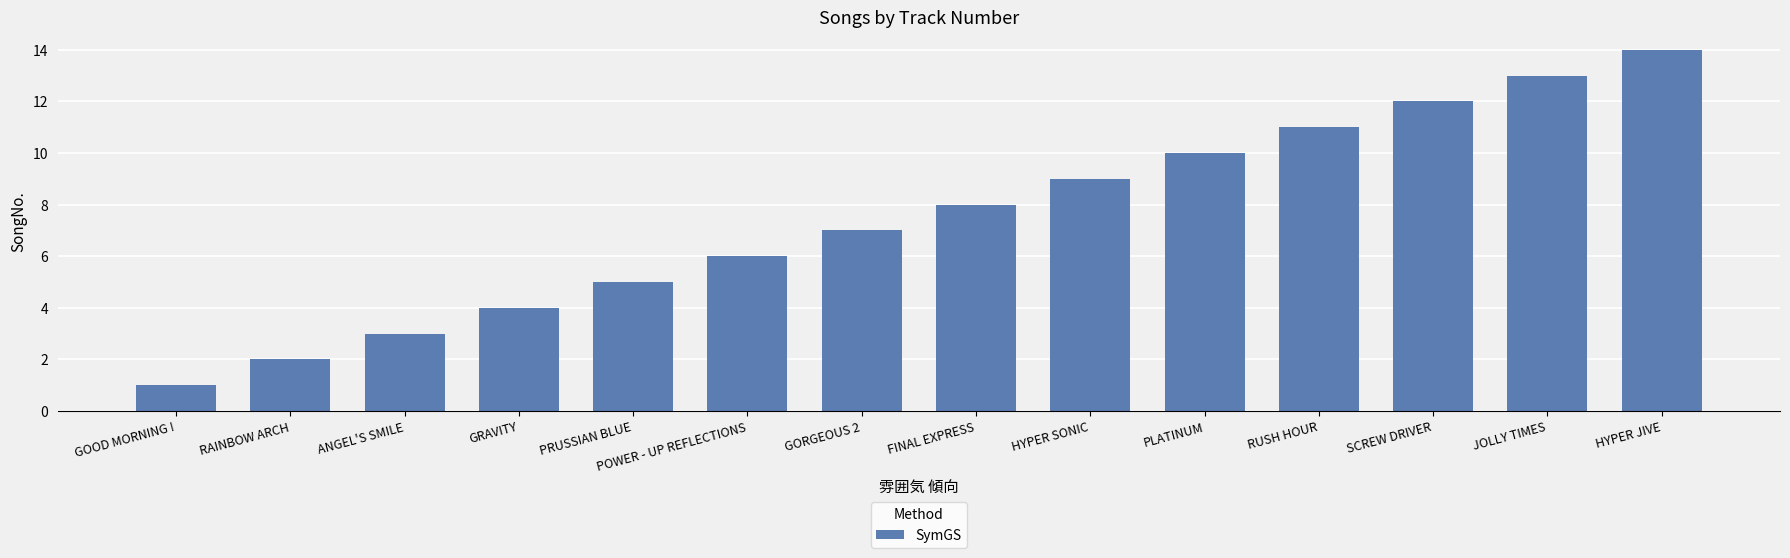

What is the change in value from POWER - UP REFLECTIONS to RUSH HOUR?

+5